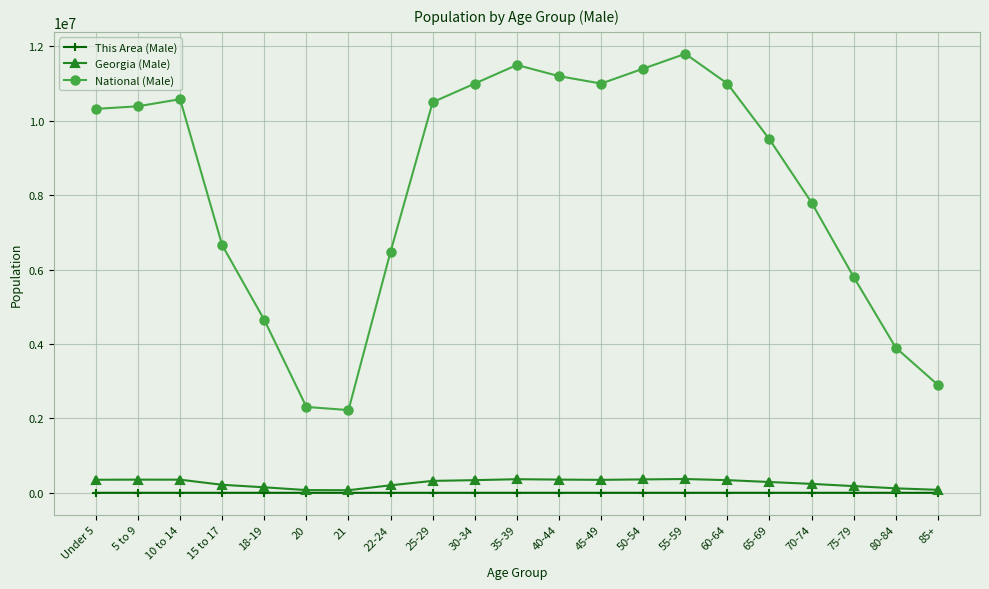

Which series has the widest spread of values?

National (Male)